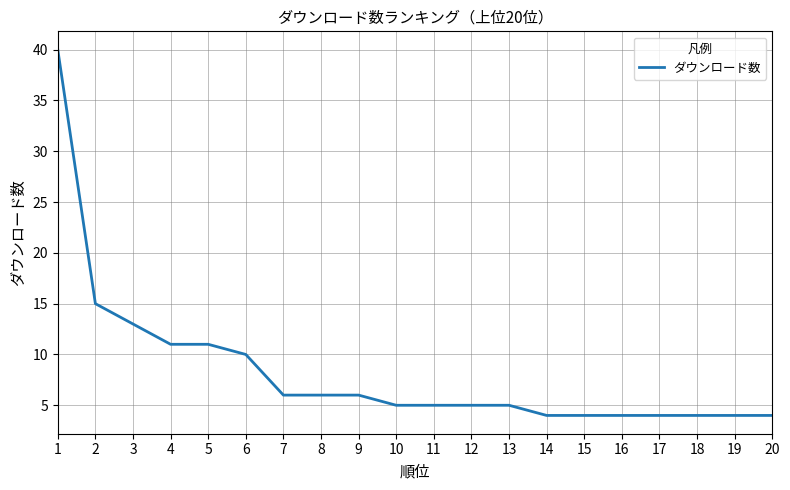

Reading left to right, extract all data points from this chart.

40	15	13	11	11	10	6	6	6	5	5	5	5	4	4	4	4	4	4	4